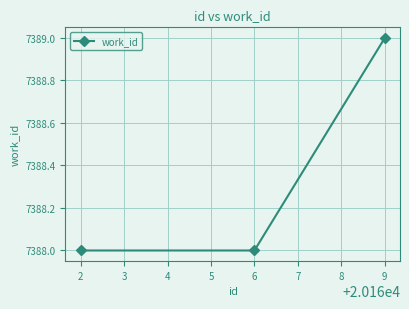

How many lines are shown in the chart?

1